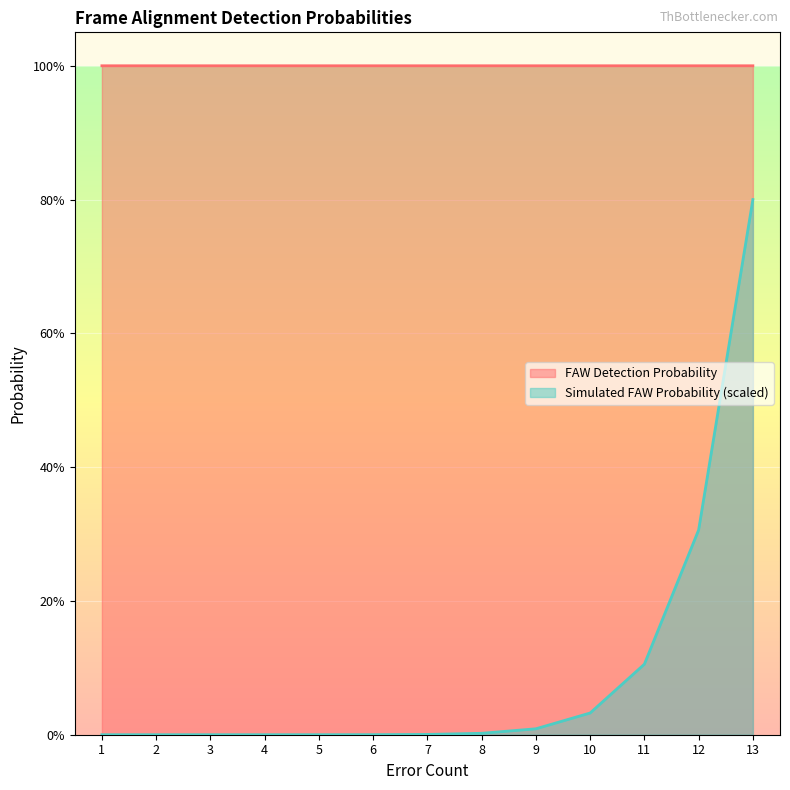

Between 10 and 2, which is larger?

10